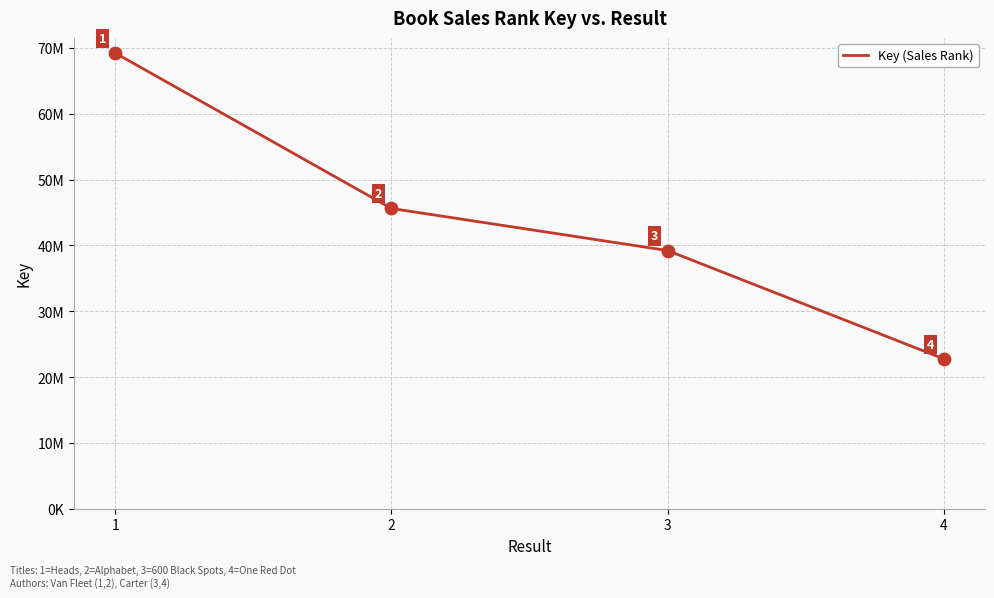

What is the change in value from 1 to 4?

-46418672